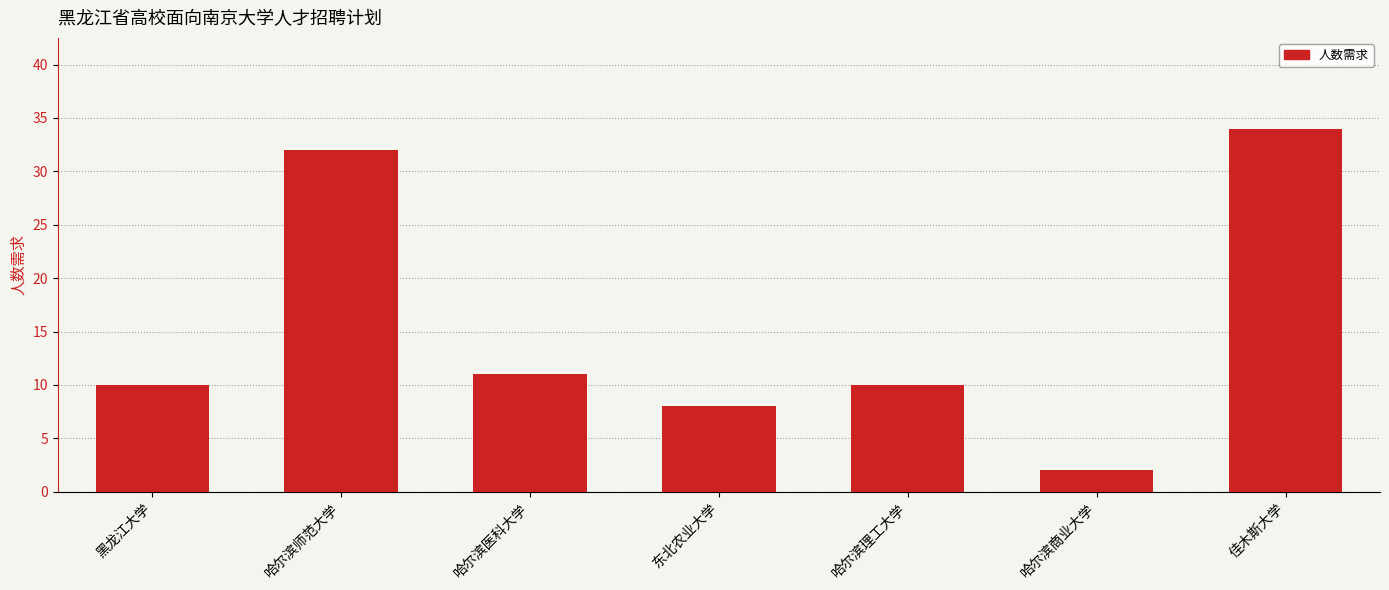

Is it true that the value at 黑龙江大学 is 10?

True